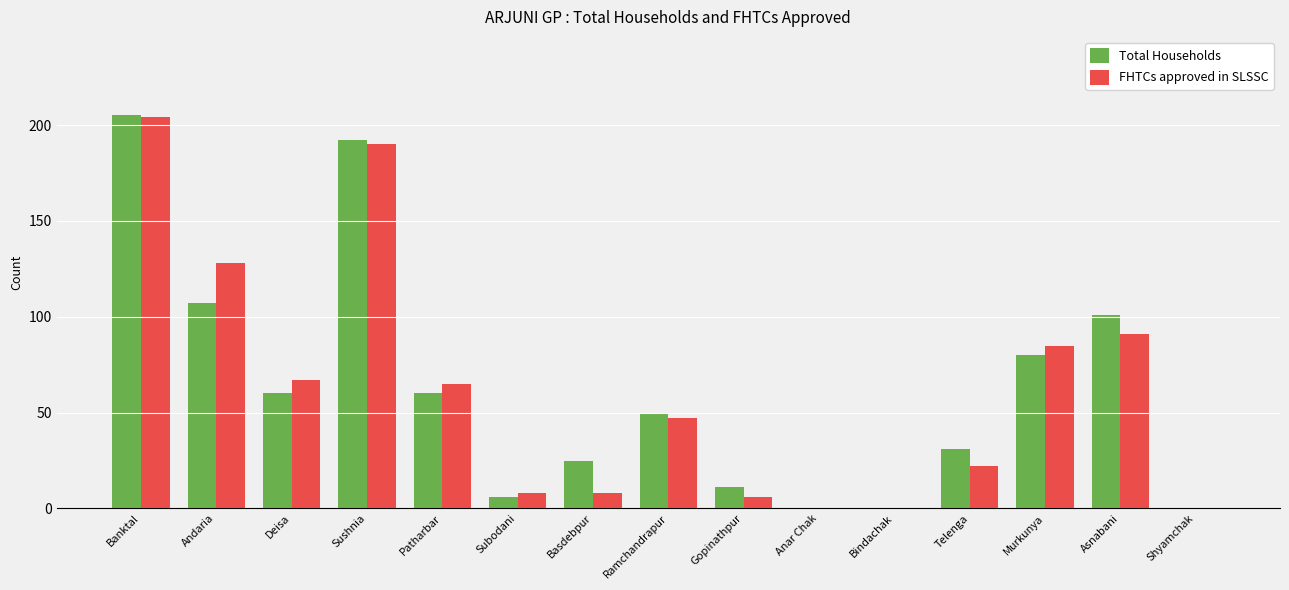

What is the sum of all Total Households values?

928